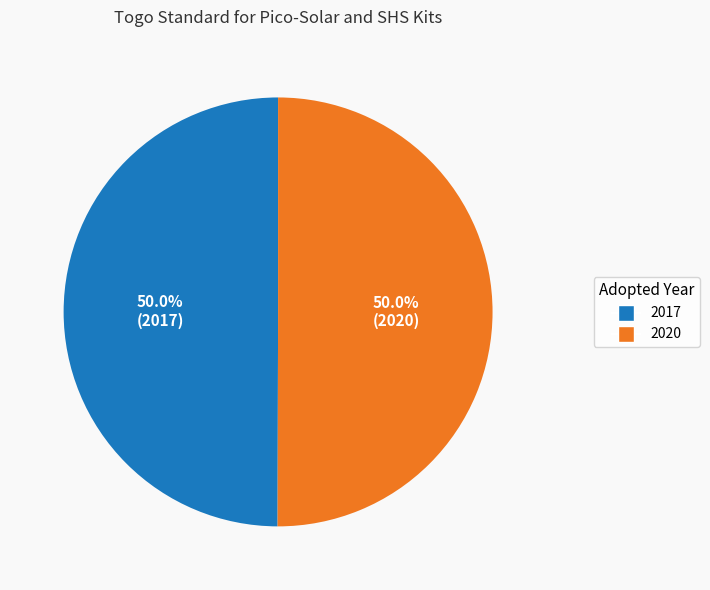

The 2017 slice represents 50% of the pie. True or false?

True